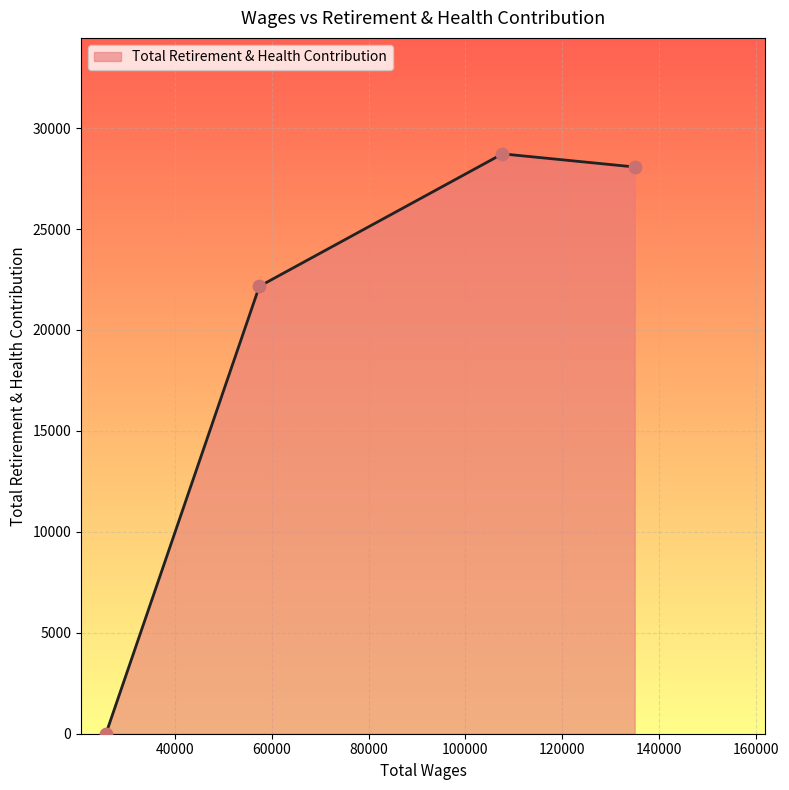

What is the average value?

19739